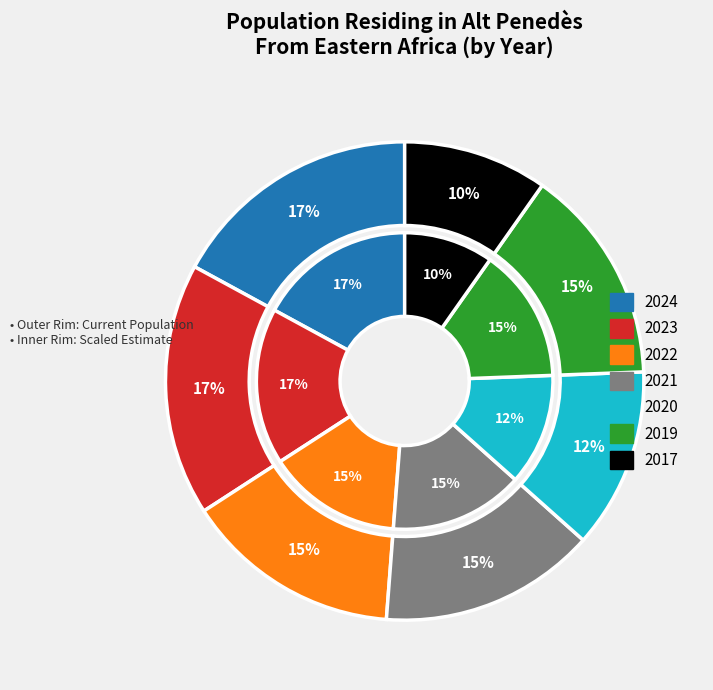

To the nearest percent, what is the average slice percentage?

14%